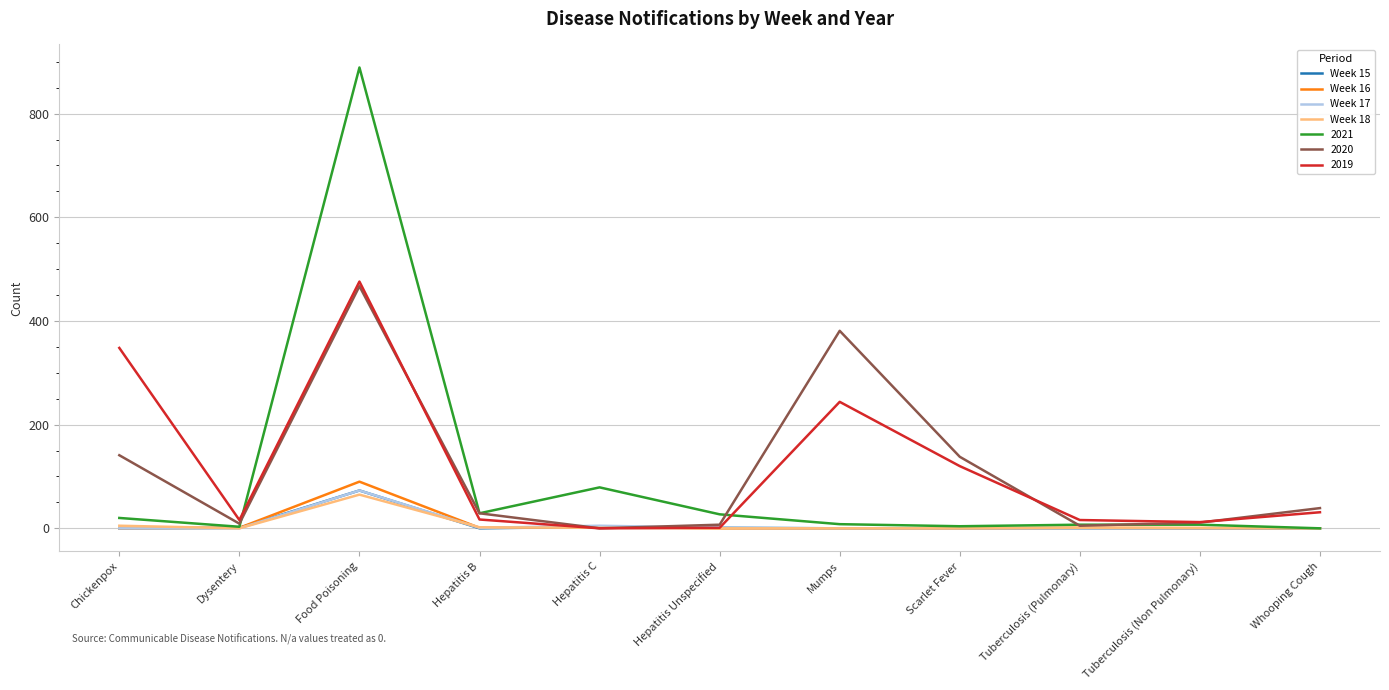

What is the spread (max minus min) of values at Food Poisoning?

824